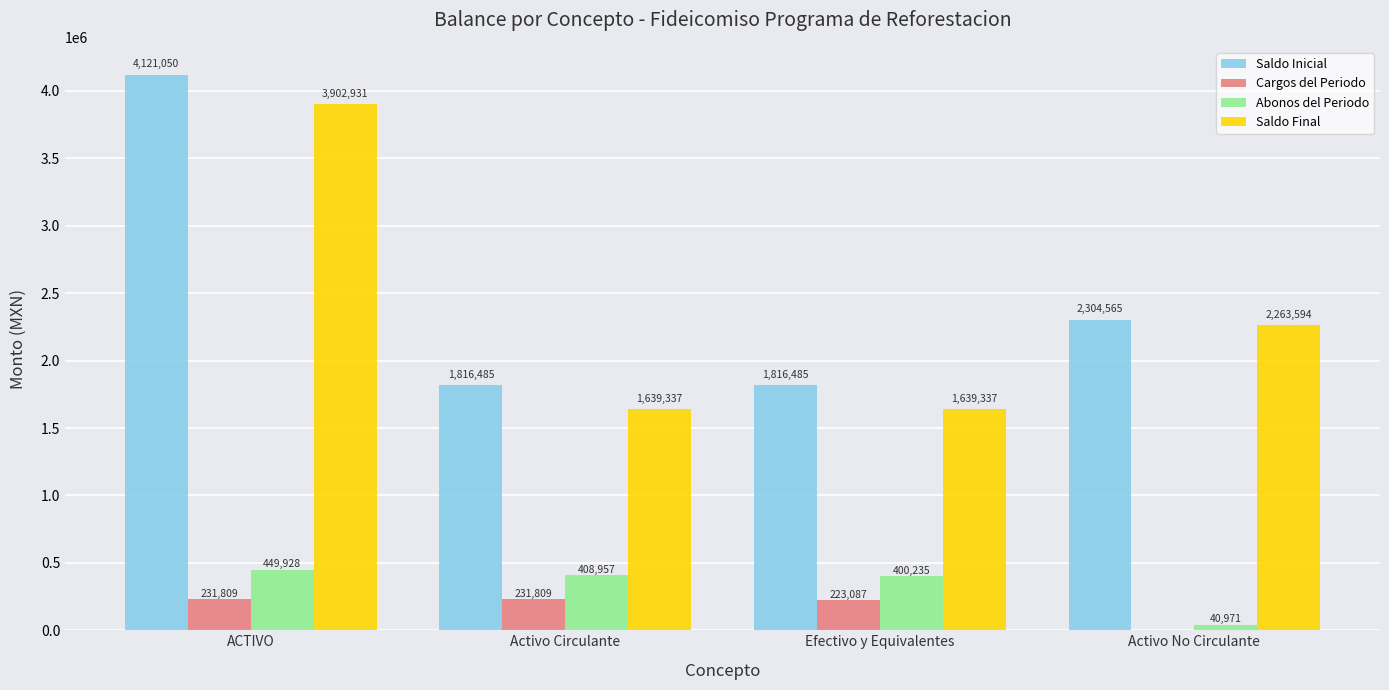

How many groups of bars are there?

4